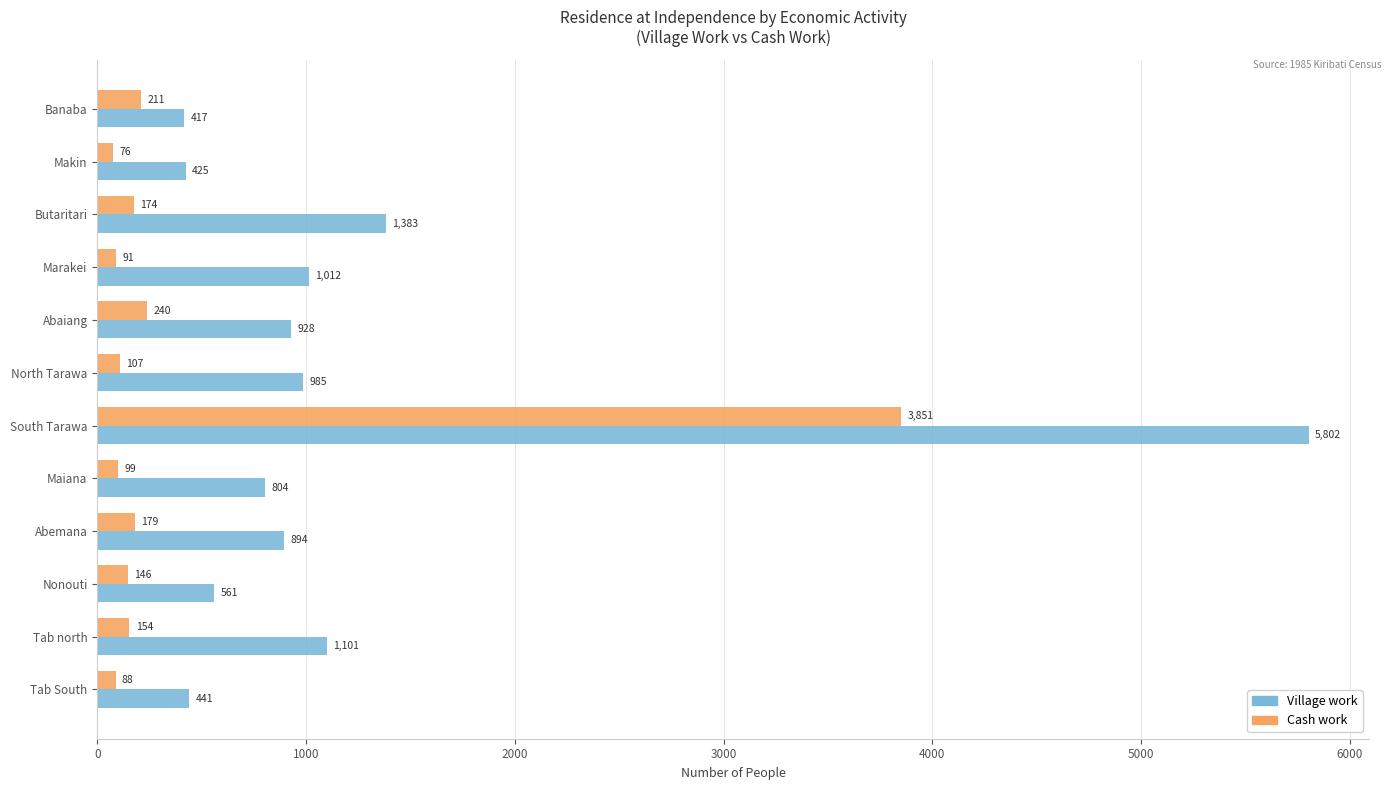

What is the total value across all series at Nonouti?

707